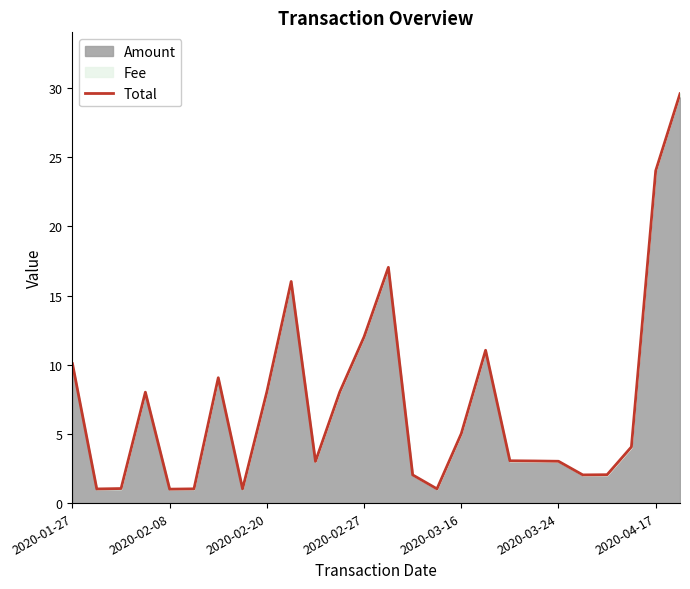

True or false: the data shows 16.0 at 9.

True